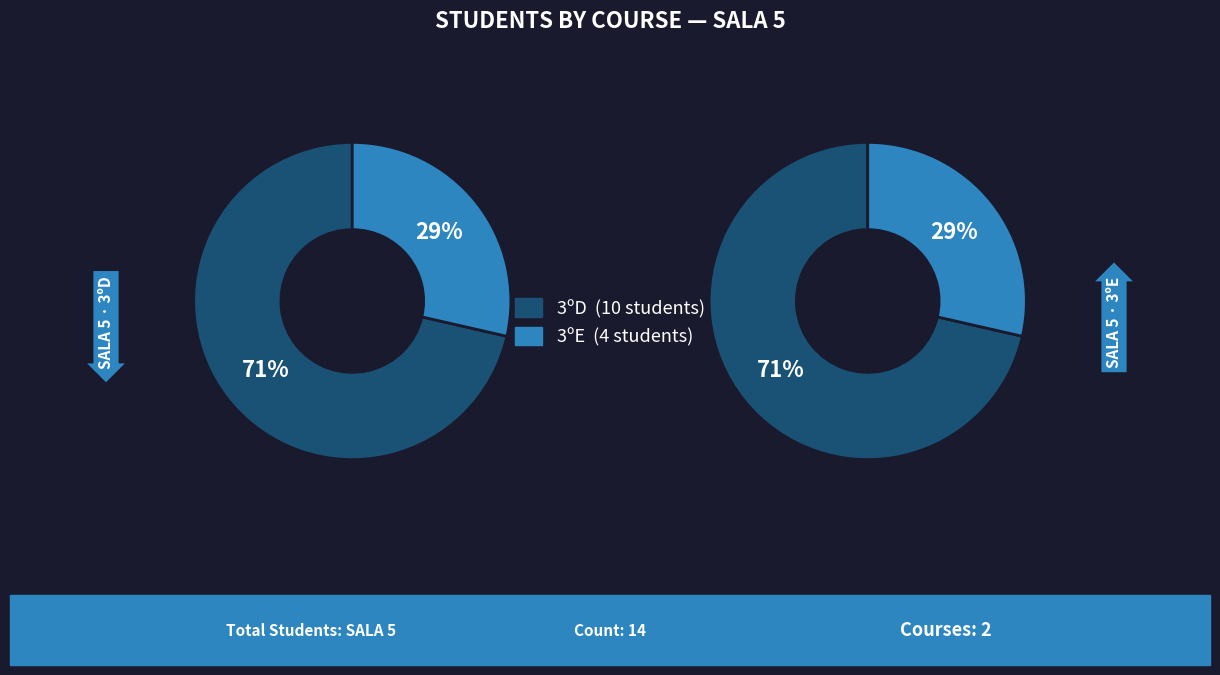

What percentage is the 3ºE slice, to the nearest percent?

29%